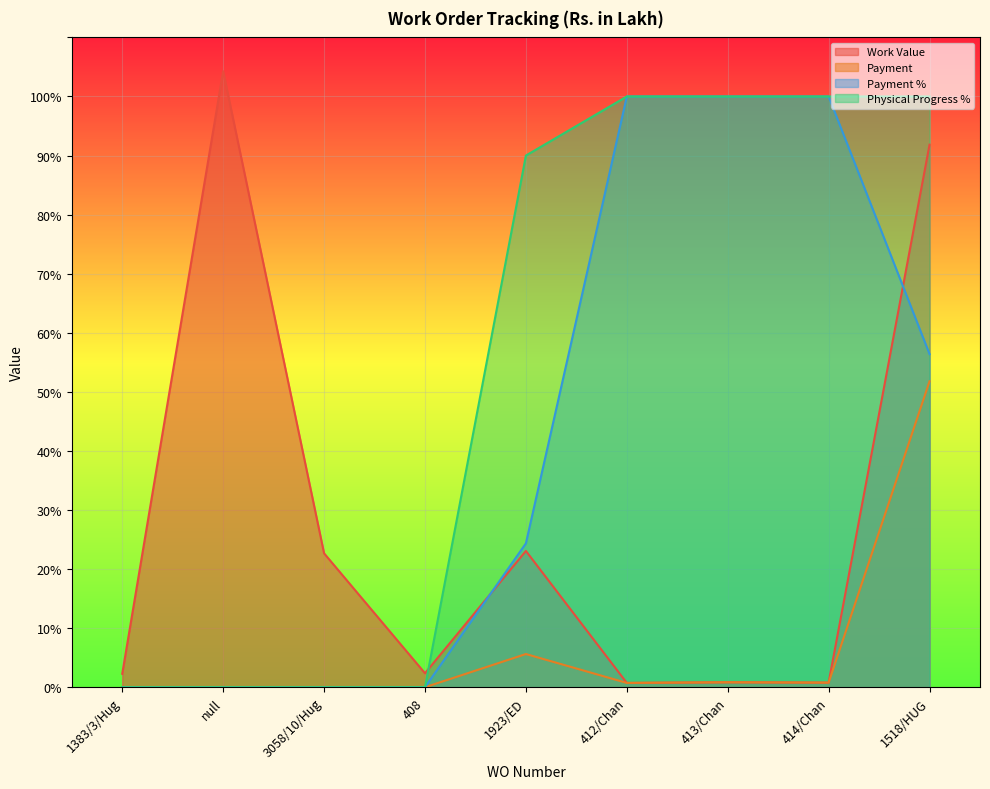

True or false: Physical Progress % has more than 1 points higher than both neighbors.

False